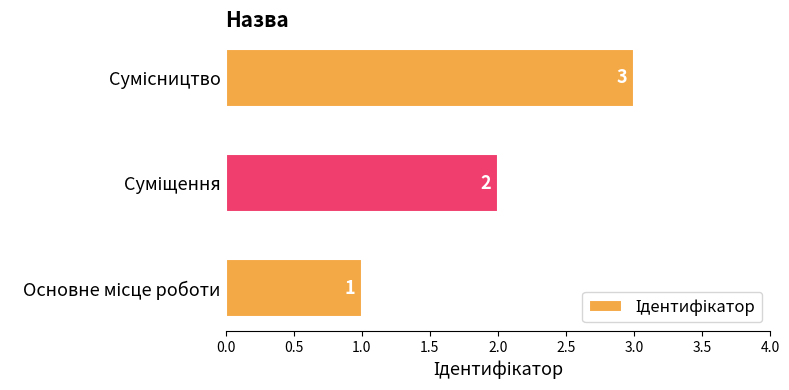

What is the maximum value shown in the chart?

3